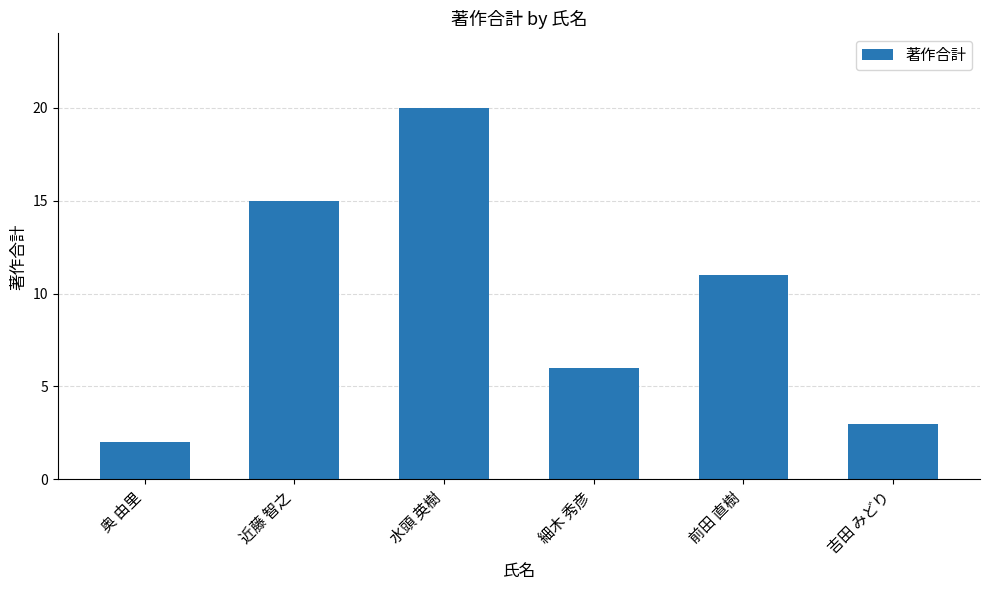

Approximately how many times larger is the value at 前田 直樹 compared to 吉田 みどり?

3.7